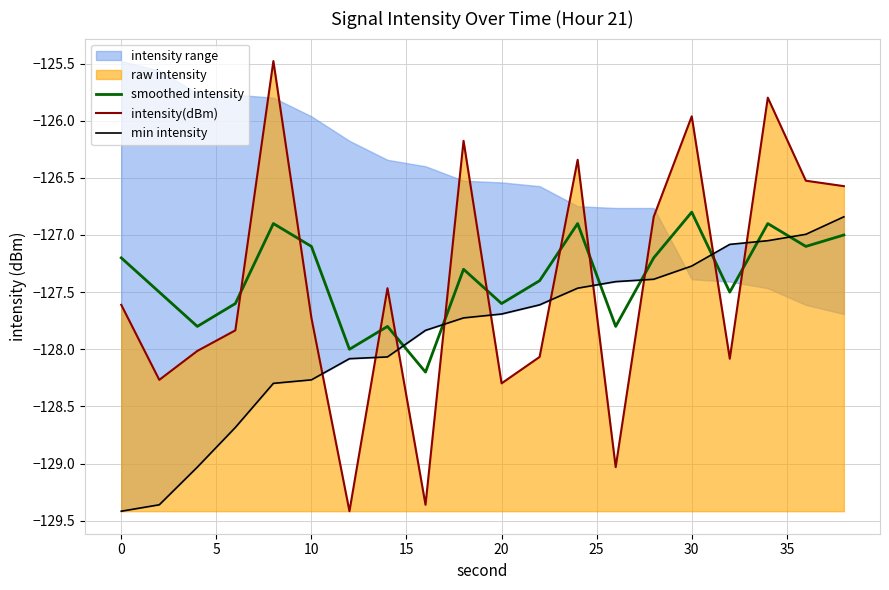

True or false: intensity(dBm) has a value of -200.5 at 30.

False